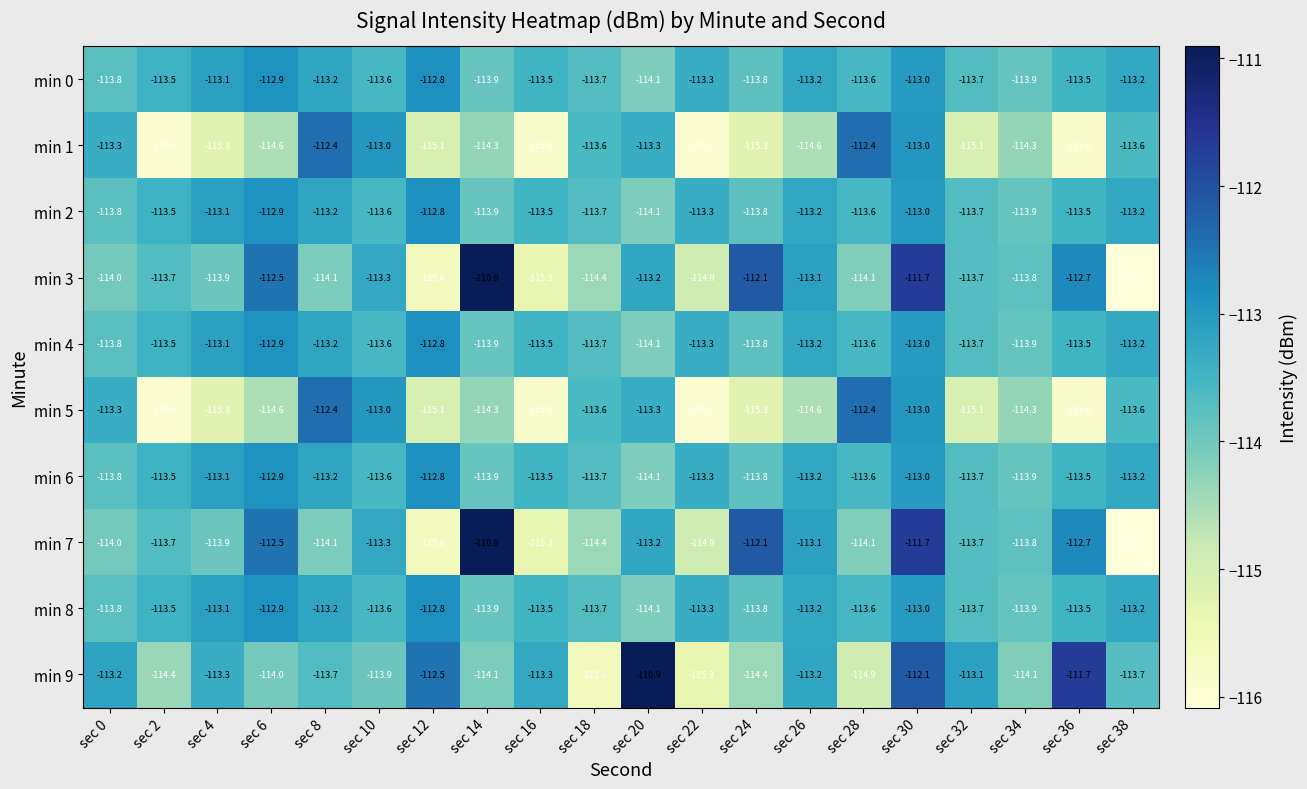

At which category is the sum across all series the highest?

sec 30